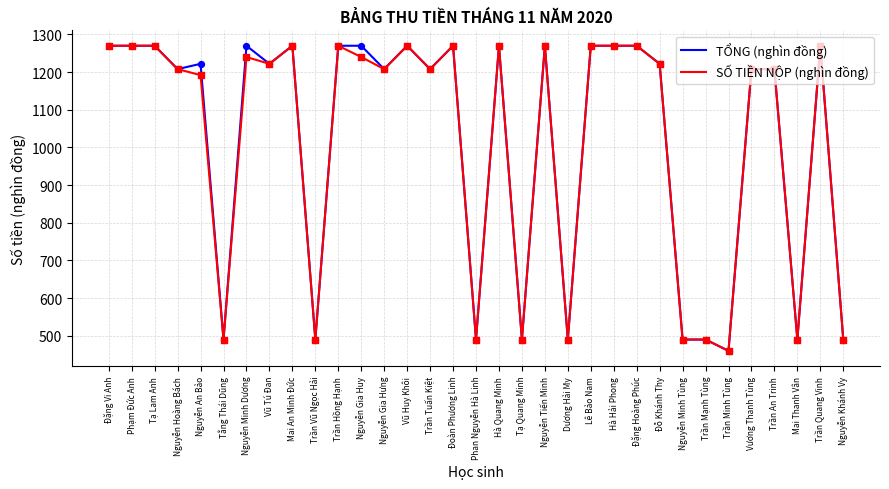

Is the value of SỐ TIỀN NỘP (nghìn đồng) at Nguyễn Gia Hưng greater than the value of TỔNG (nghìn đồng) at Trần Minh Tùng?

Yes